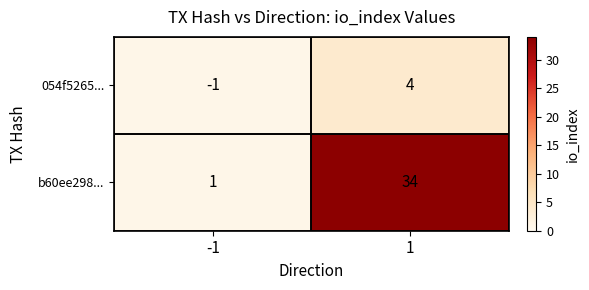

What value does the b60ee298... series have at 1?

34